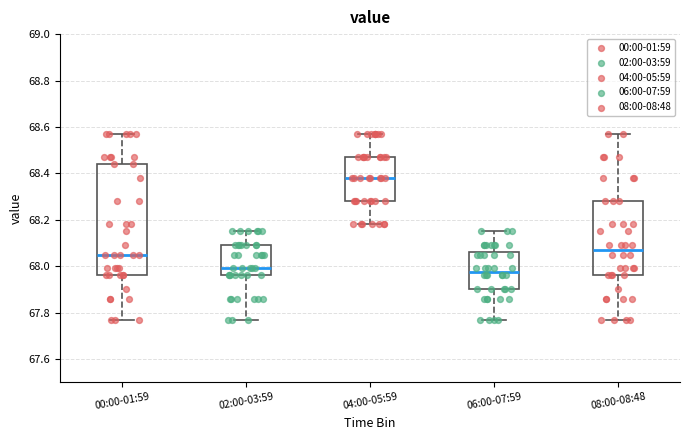

Reading left to right, transcribe this box plot: for each box, give where its median line is, the range the box spans, and where its two whiskers end, as read against the y-axis. The values are not printed on the chart, so give them approximately, as read against the axis.

00:00-01:59: median 68.06, box 67.96 to 68.44, whiskers 67.78 to 68.58
02:00-03:59: median 68.00, box 67.96 to 68.10, whiskers 67.78 to 68.16
04:00-05:59: median 68.38, box 68.28 to 68.48, whiskers 68.18 to 68.58
06:00-07:59: median 67.98, box 67.90 to 68.06, whiskers 67.78 to 68.16
08:00-08:48: median 68.08, box 67.96 to 68.28, whiskers 67.78 to 68.58